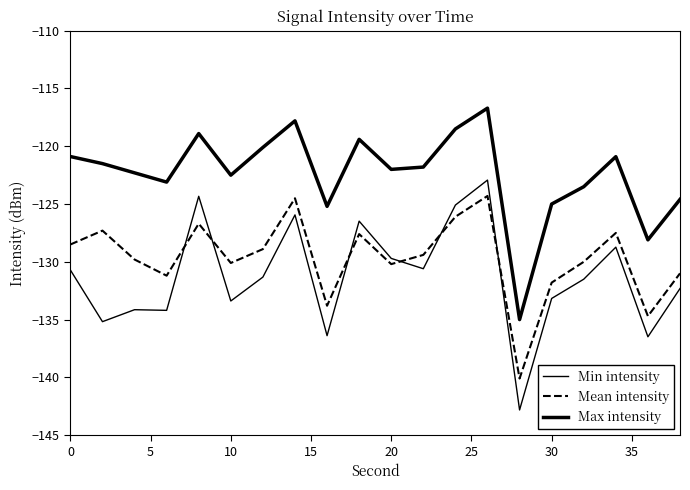

Does the chart display data point markers on the line(s)?

No